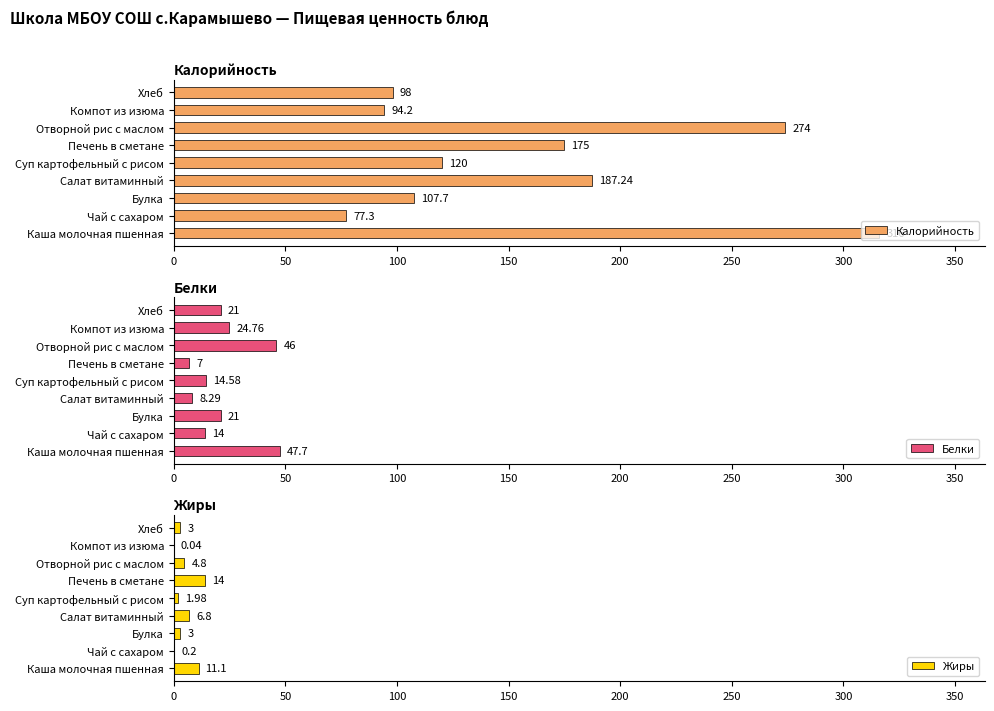

What is the sum of the Калорийность values at Хлеб and Суп картофельный с рисом?

218.0